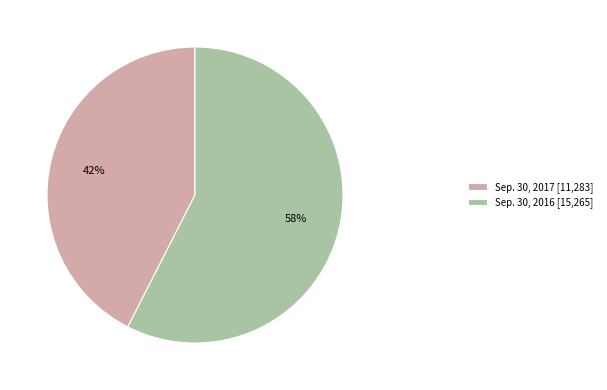

Do Sep. 30, 2017 and Sep. 30, 2016 together represent more than half of the pie?

Yes